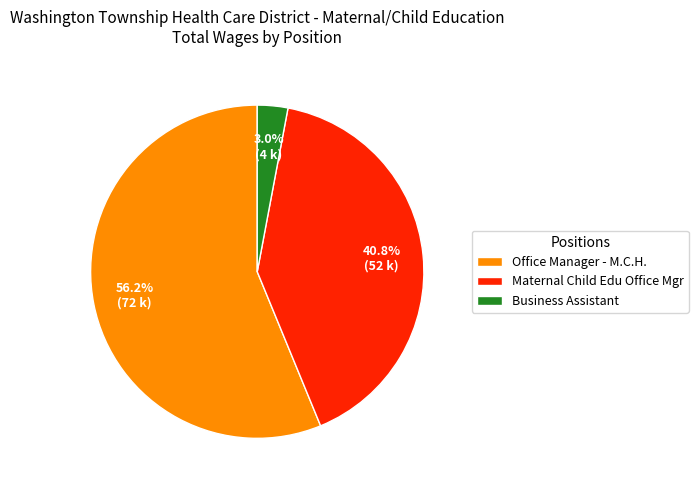

Which category has the smallest portion of the pie?

Business Assistant